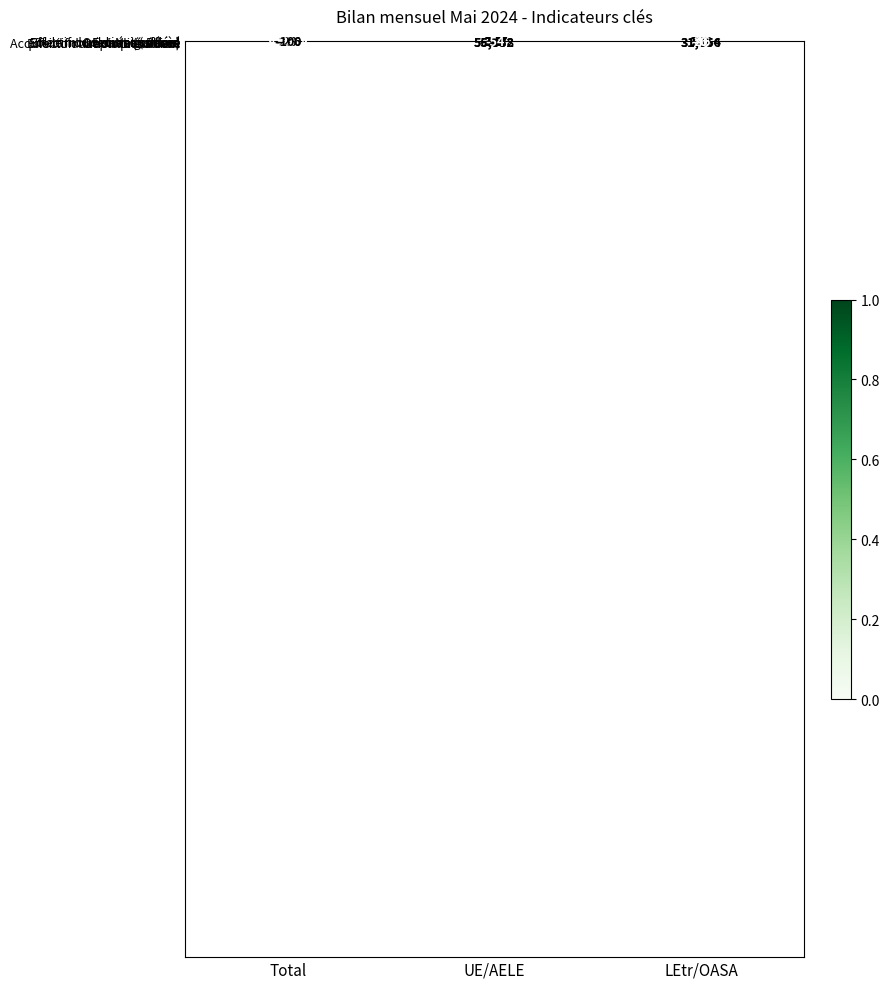

What value does the Décès series have at LEtr/OASA, to the nearest 10?

-10